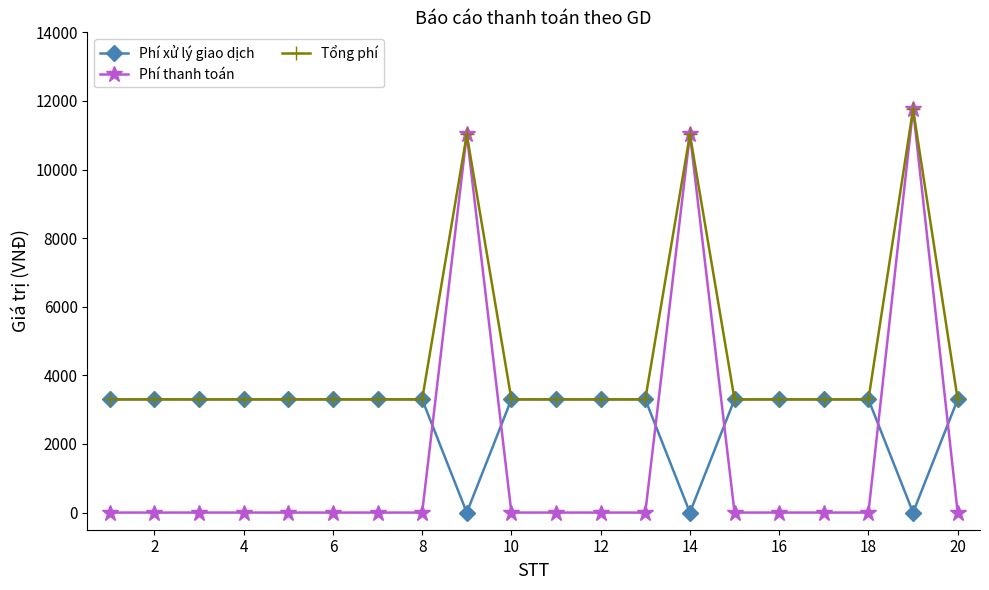

Reading left to right, transcribe all the data shown in this chart.

Phí xử lý giao dịch: 3300	3300	3300	3300	3300	3300	3300	3300	0	3300	3300	3300	3300	0	3300	3300	3300	3300	0	3300
Phí thanh toán: 0	0	0	0	0	0	0	0	11025	0	0	0	0	11025	0	0	0	0	11760	0
Tổng phí: 3300	3300	3300	3300	3300	3300	3300	3300	11025	3300	3300	3300	3300	11025	3300	3300	3300	3300	11760	3300